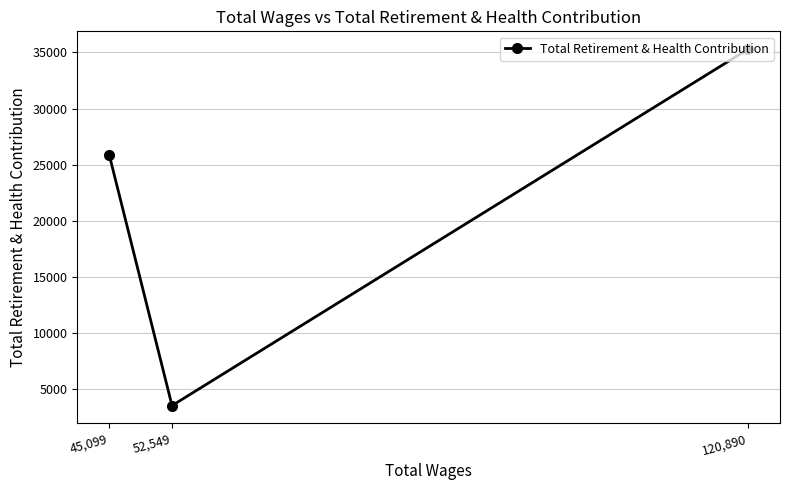

Reading left to right, list all the values displayed in this chart.

45,099=25888	52,549=3563	120,890=35290